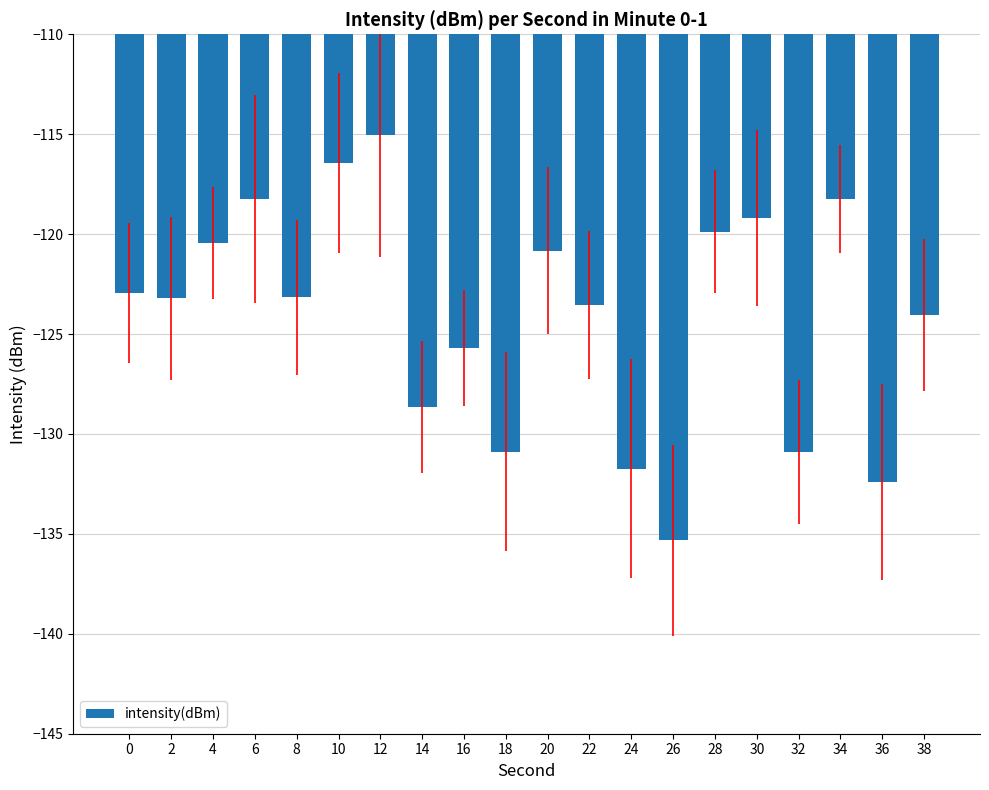

Does the chart contain stacked bars?

No